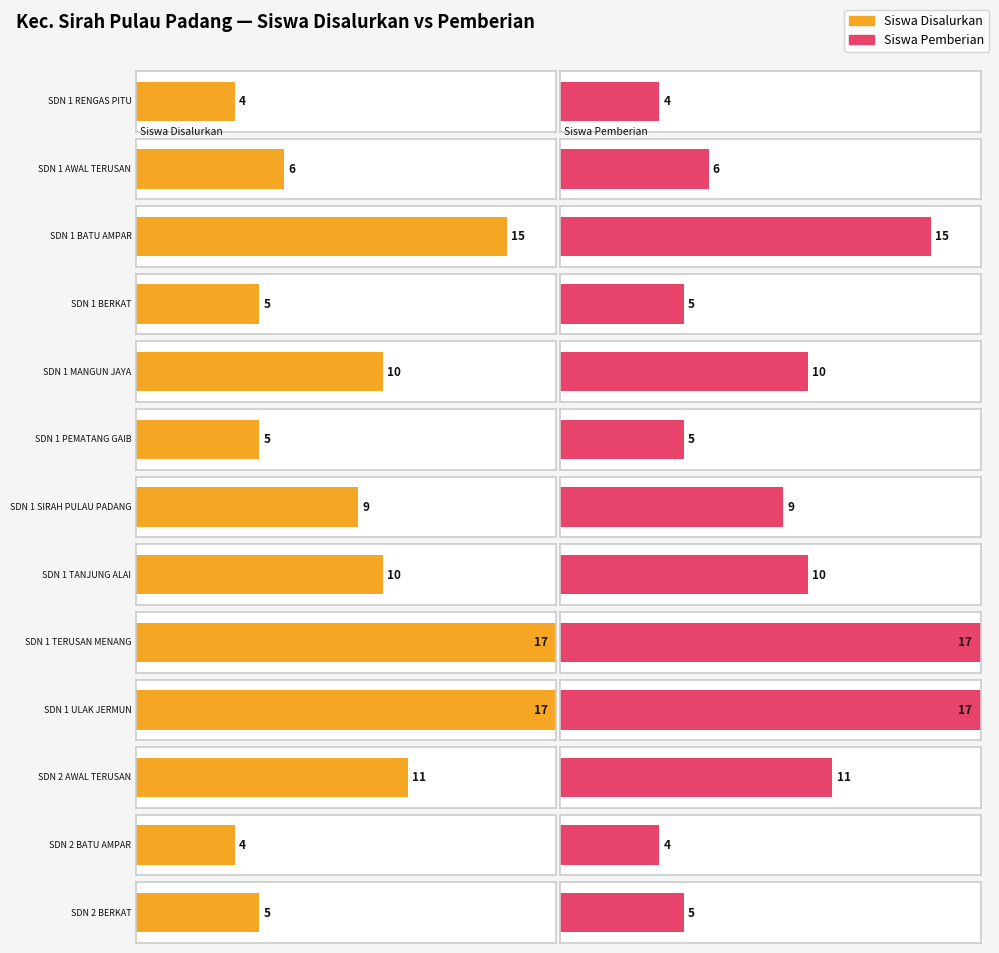

Reading right to left, transcribe all the data shown in this chart.

Siswa Disalurkan: 5	4	11	17	17	10	9	5	10	5	15	6	4
Siswa Pemberian: 5	4	11	17	17	10	9	5	10	5	15	6	4